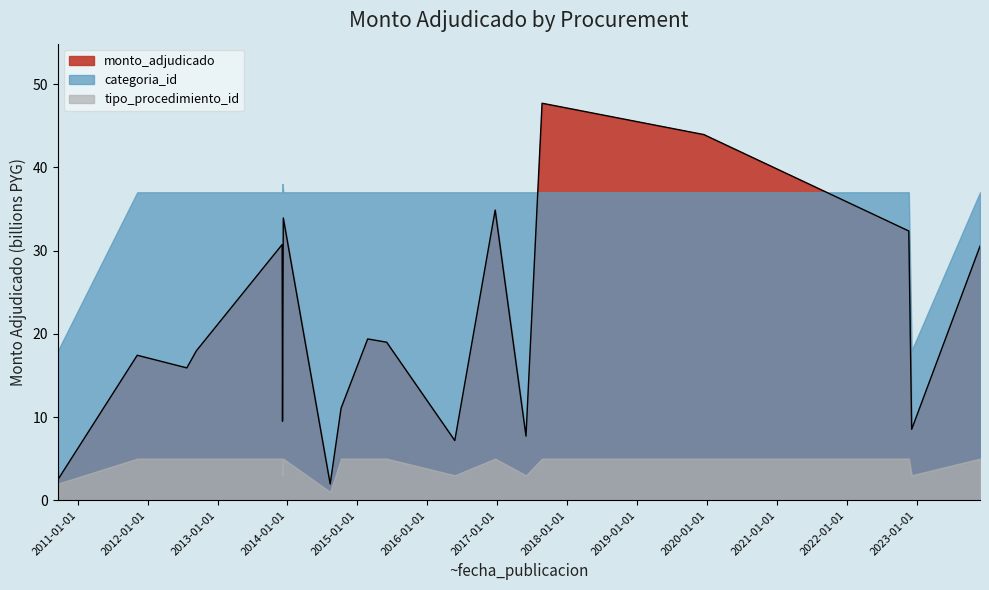

What is the approximate value of monto_adjudicado_billions at 2010-09-20?

0.1